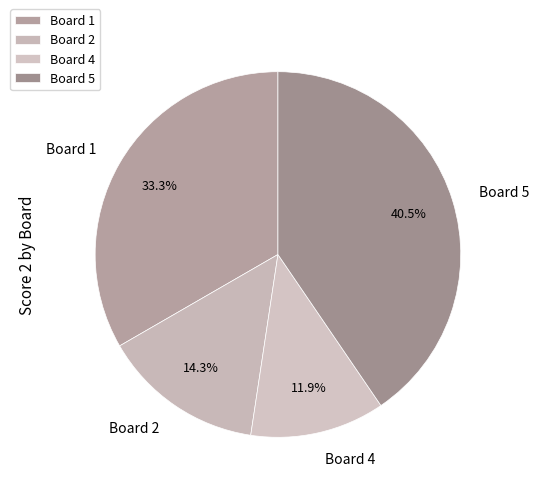

Rank the categories by value from lowest to highest.

Board 4, Board 2, Board 1, Board 5